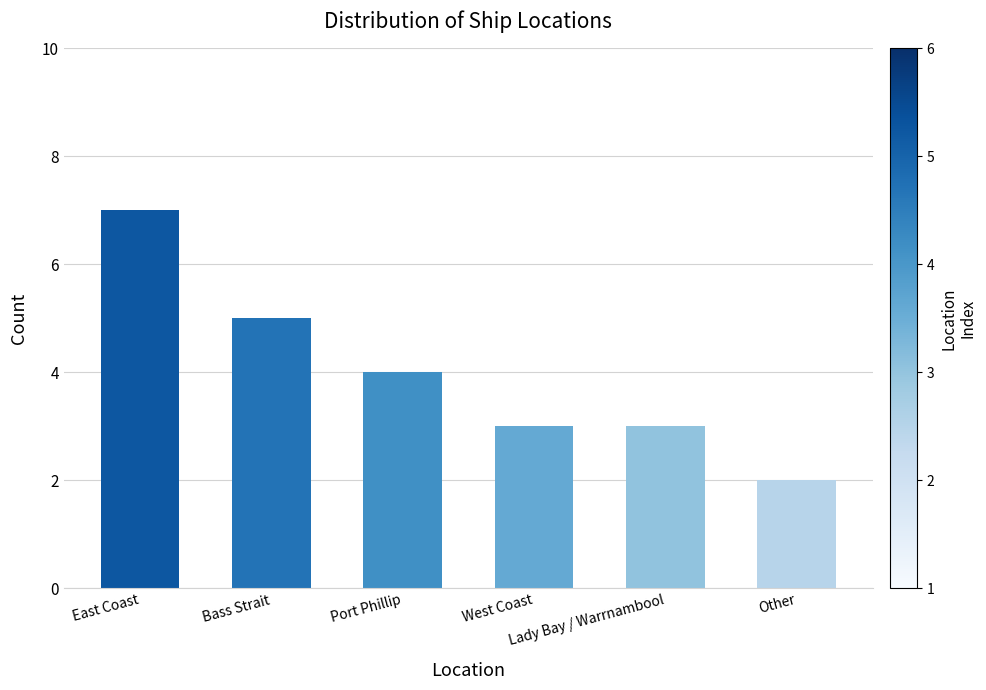

Reading left to right, what are all the values shown in this chart?

7	5	4	3	3	2